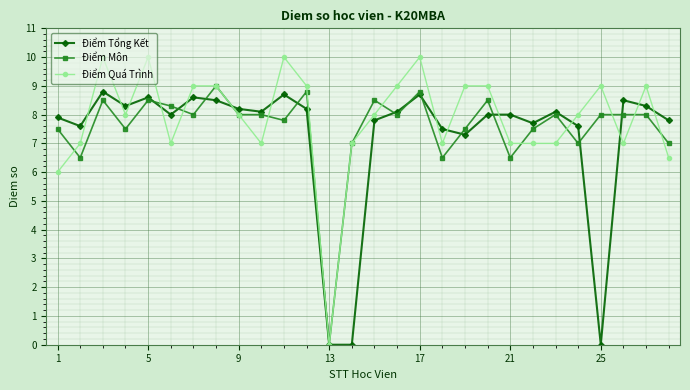

True or false: Điểm Tổng Kết has more than 2 interior local peaks.

True